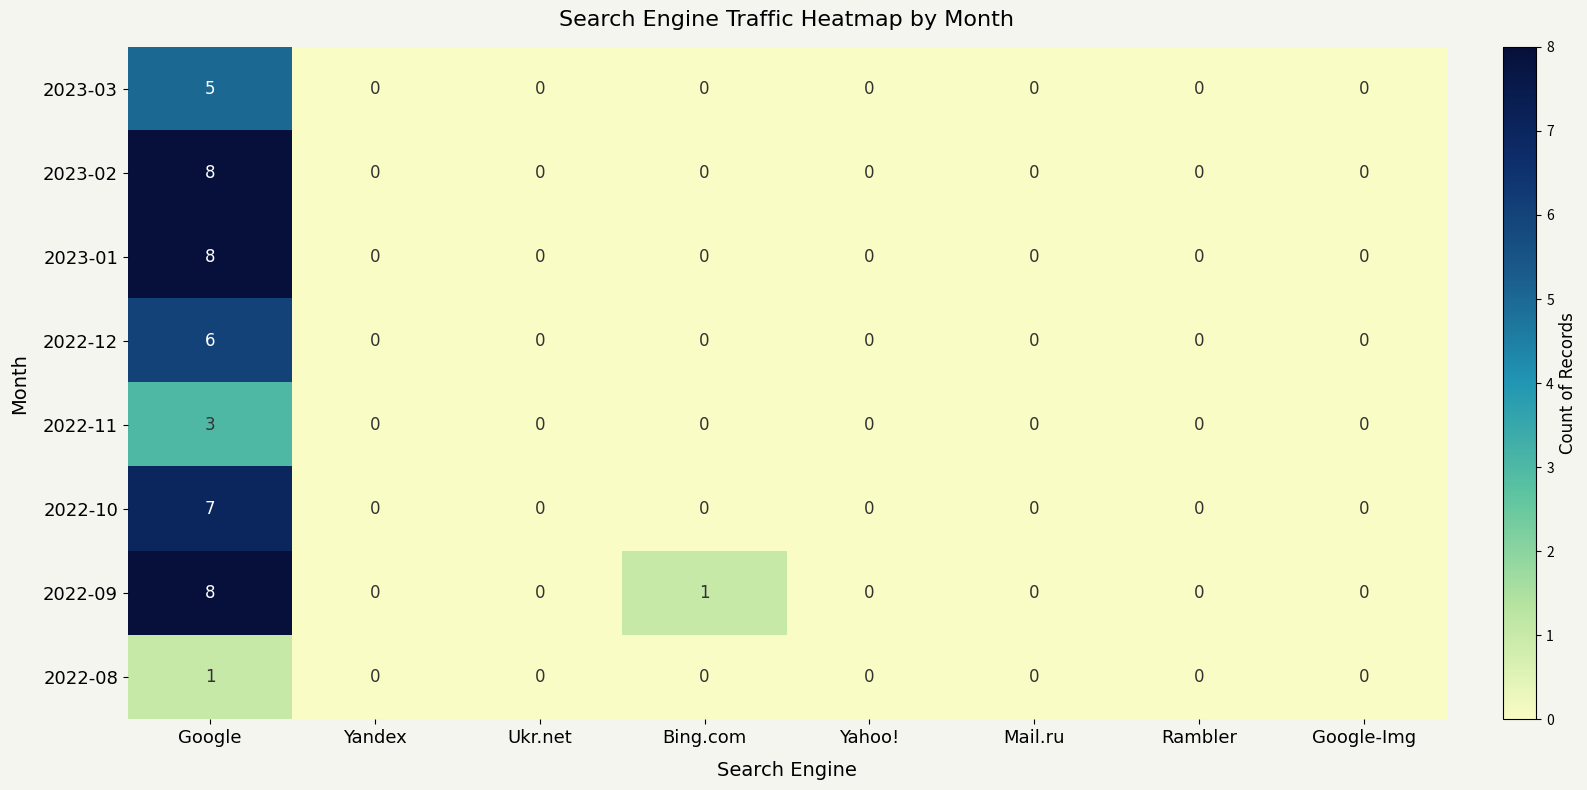

Which series has the largest total across all categories?

2022-09